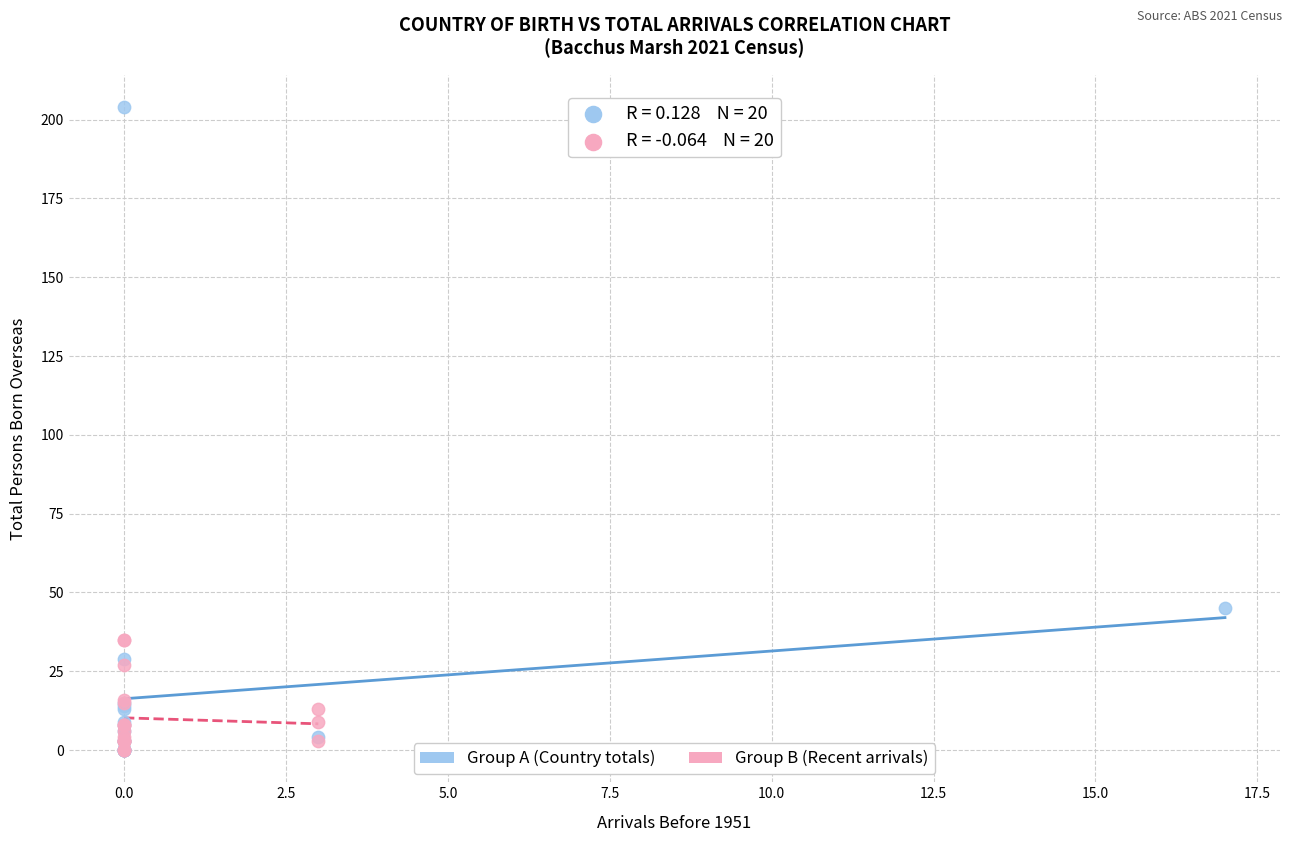

Which series has the largest Y range (max minus min)?

Group A (Country totals)